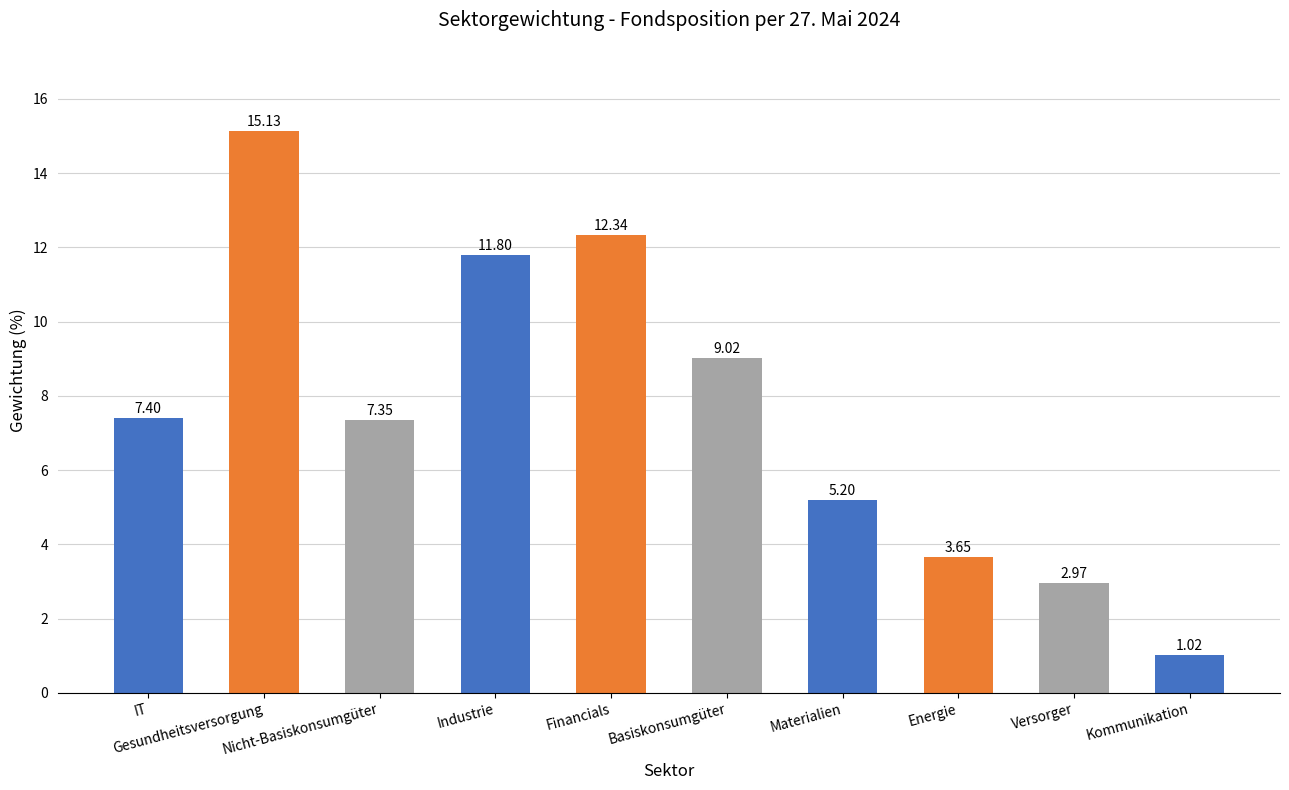

Between Financials and Versorger, which is larger?

Financials